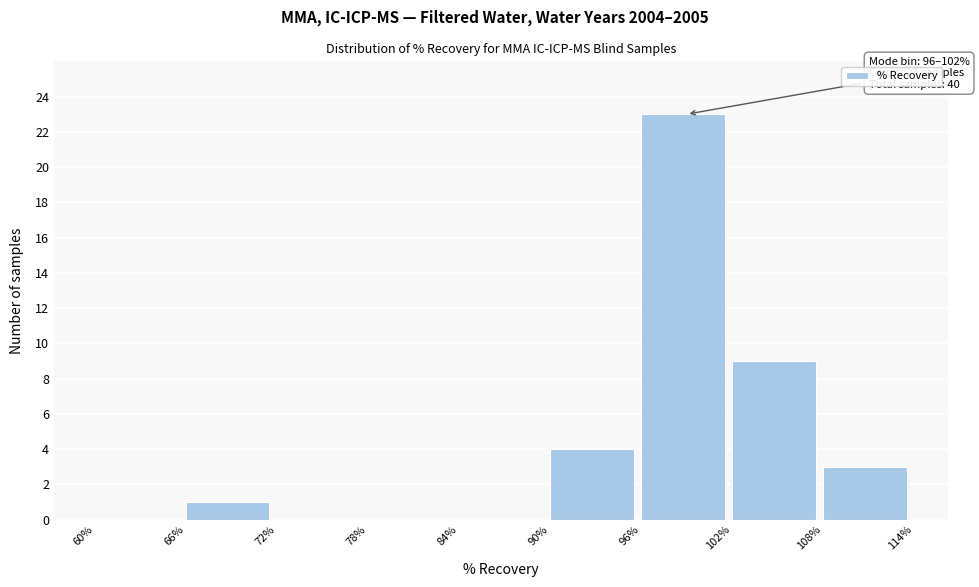

Over which range of the x-axis is the bar tallest?

96% to 102%